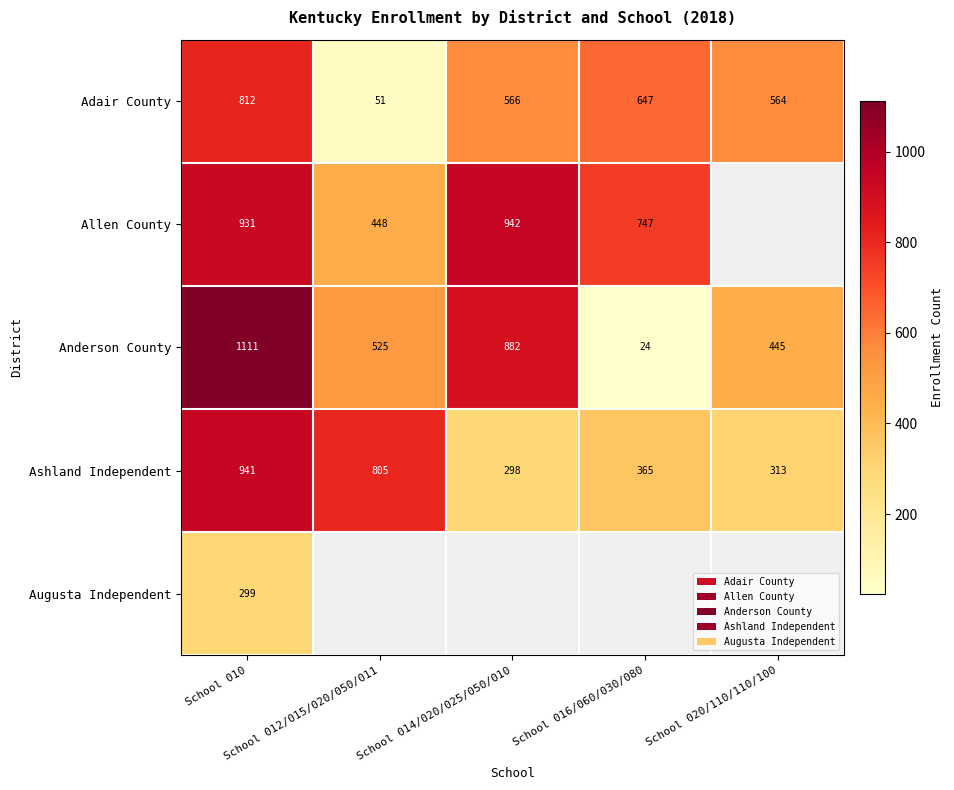

What is the sum of all Anderson County values?

2987